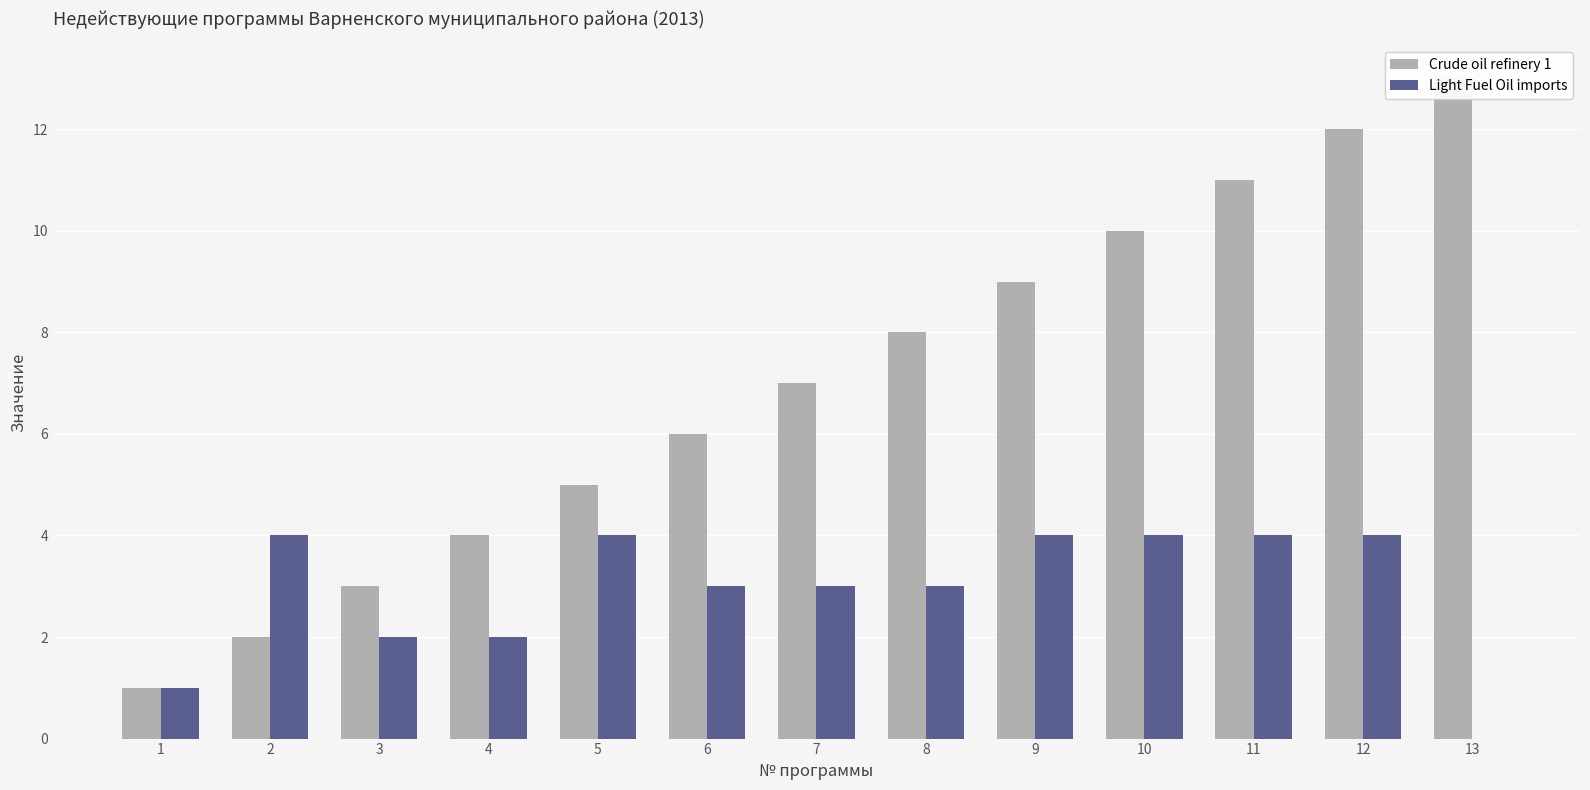

How many data points in Light Fuel Oil imports are less than 3?

4